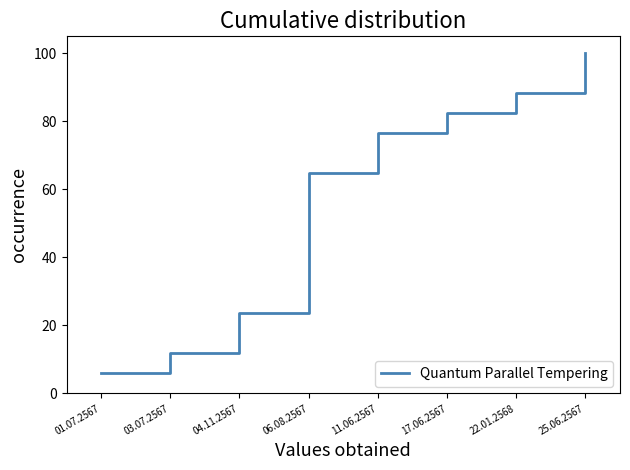

Rank the categories by value from lowest to highest.

01.07.2567, 03.07.2567, 04.11.2567, 06.08.2567, 11.06.2567, 17.06.2567, 22.01.2568, 25.06.2567